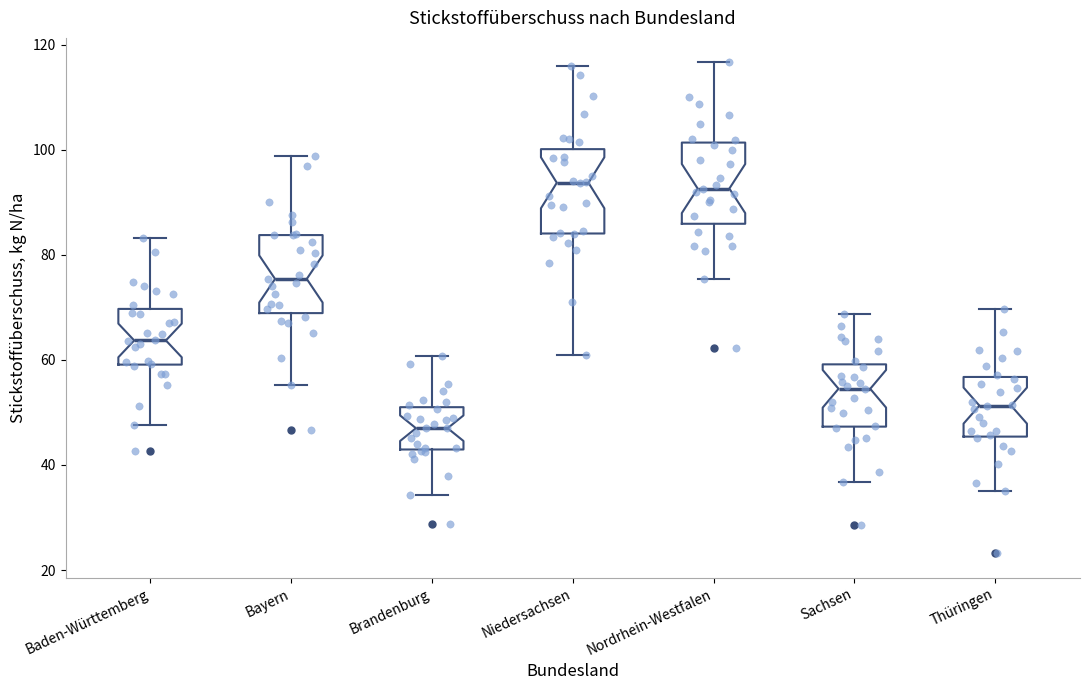

Which box's median line is the lowest?

Brandenburg